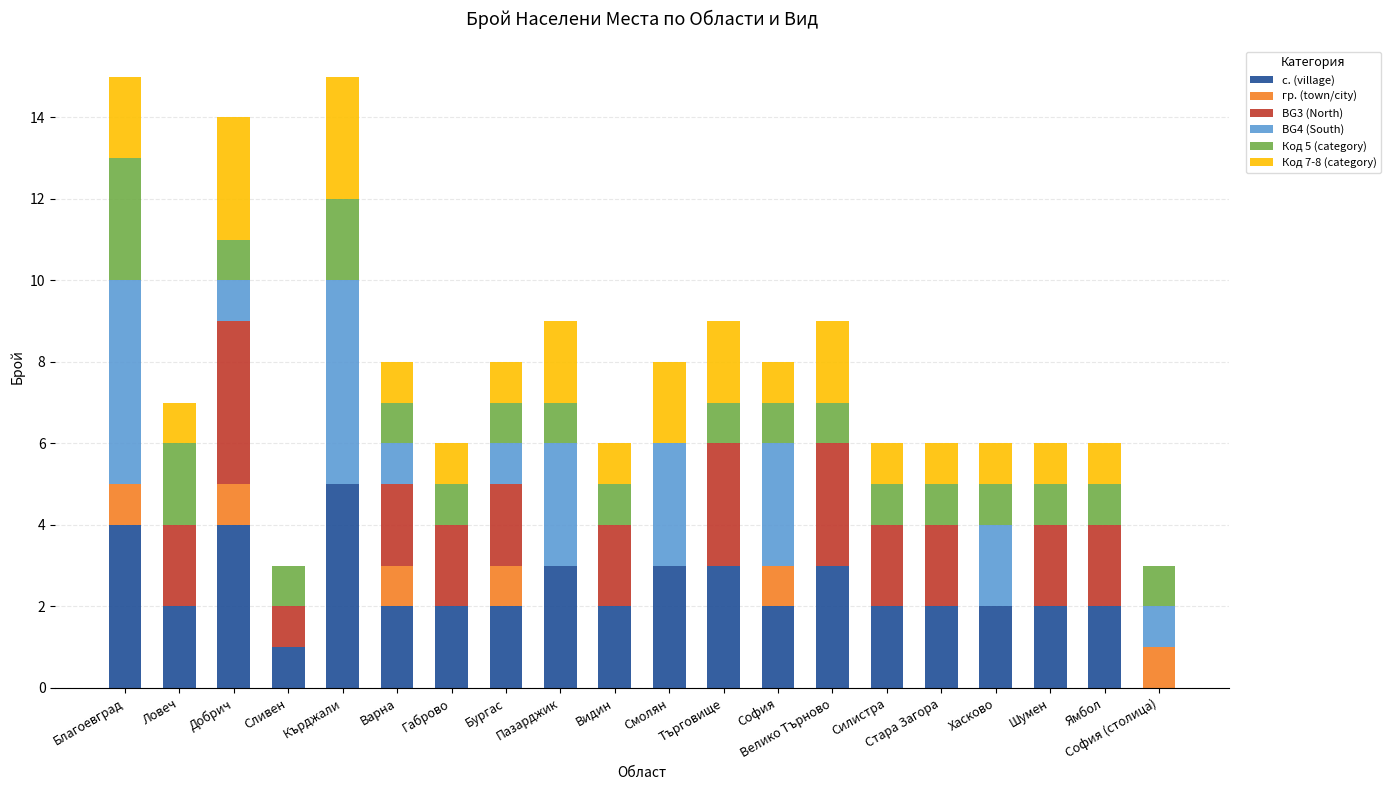

How many data points does each series have?

20